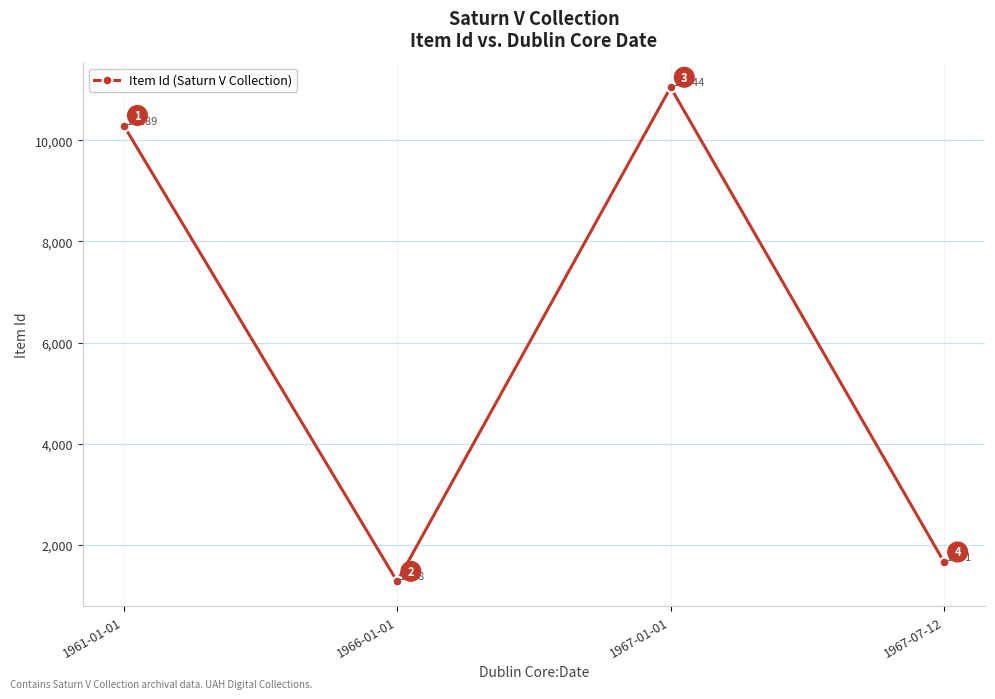

Between 1967-07-12 and 1967-01-01, which is larger?

1967-01-01